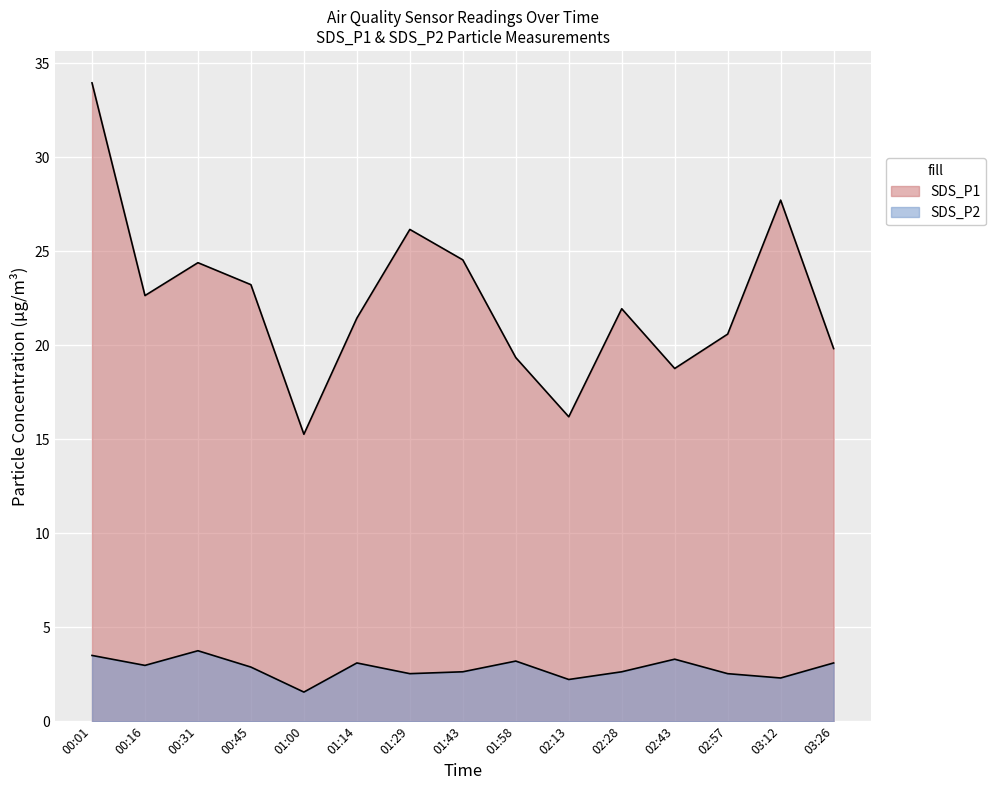

True or false: SDS_P1 and SDS_P2 cross at least once.

False